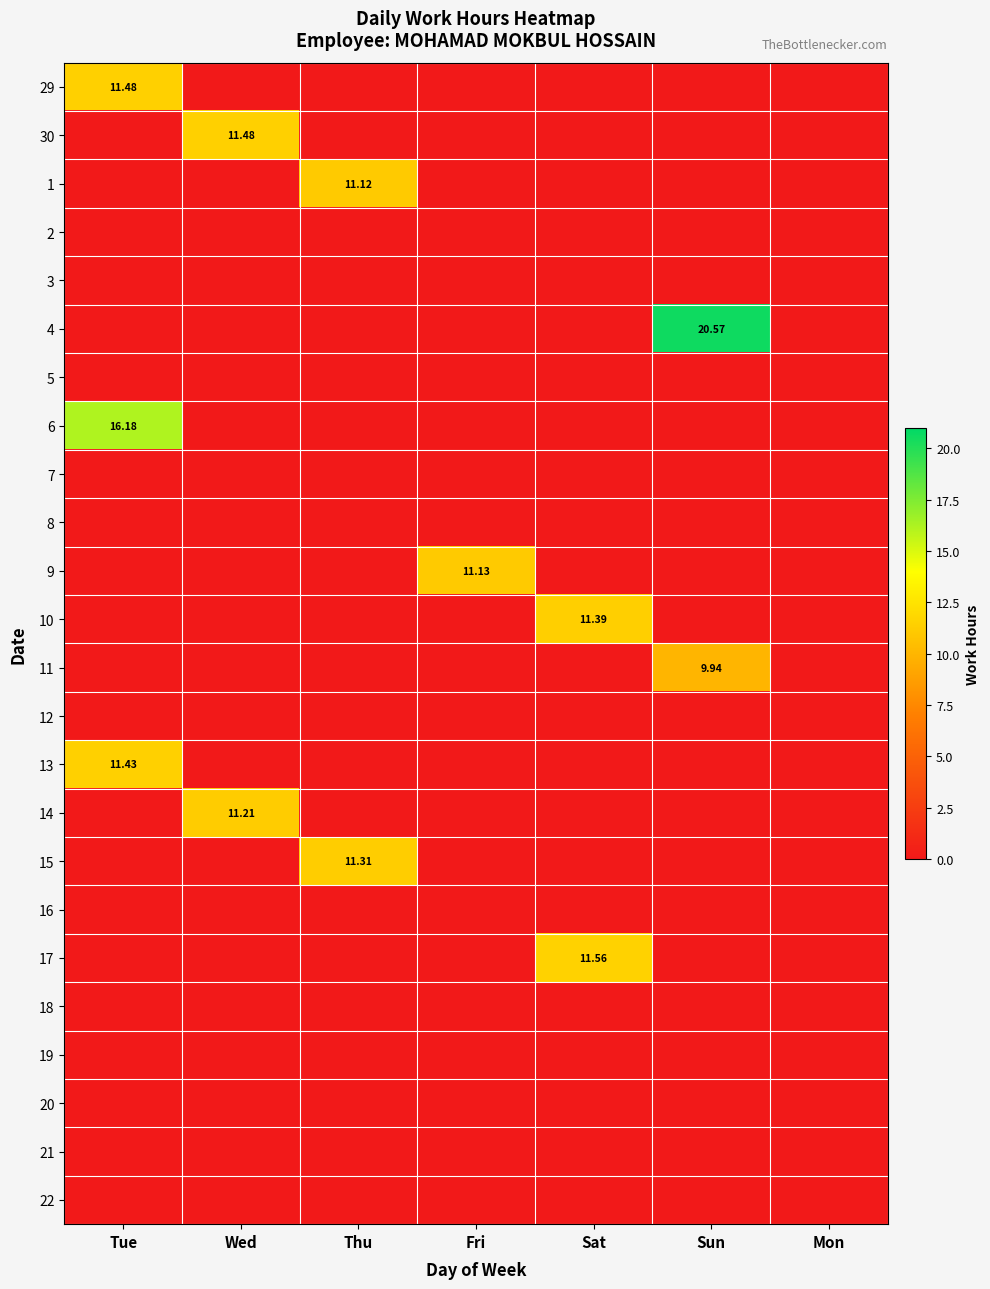

At which label does 29 reach its peak?

Tue